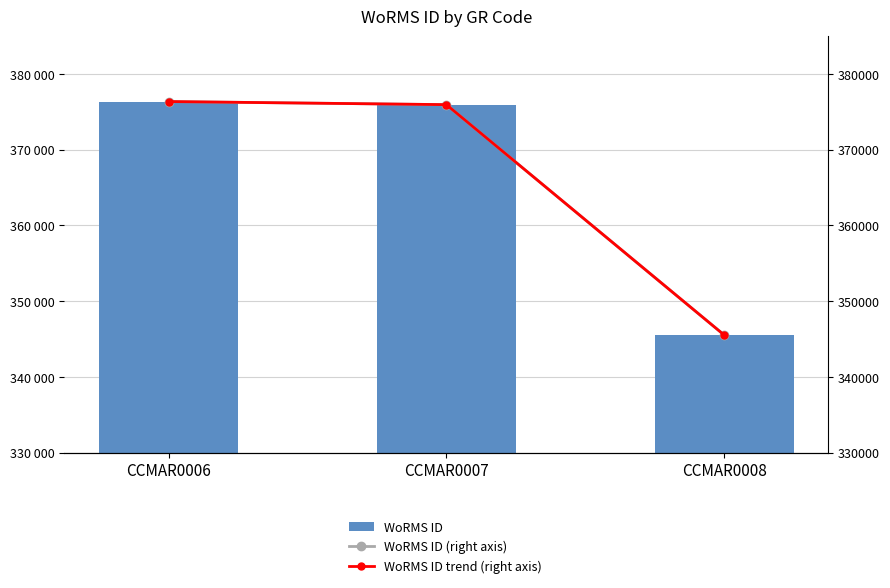

What is the value of the WoRMS ID trend (right axis) bar at the 2nd from the left?

375951